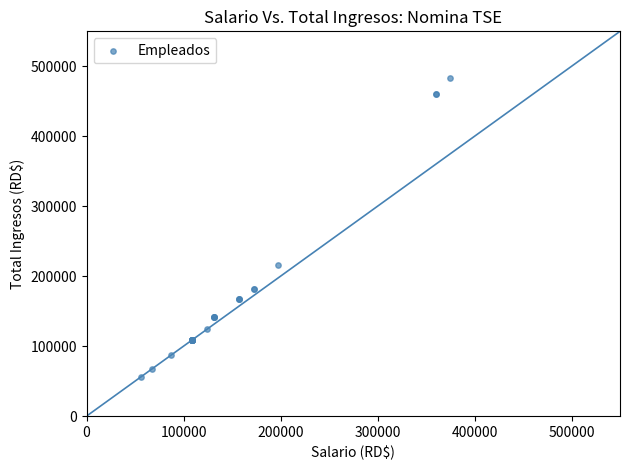

What Y value in the scatter plot is closest to 269546?

216543.8